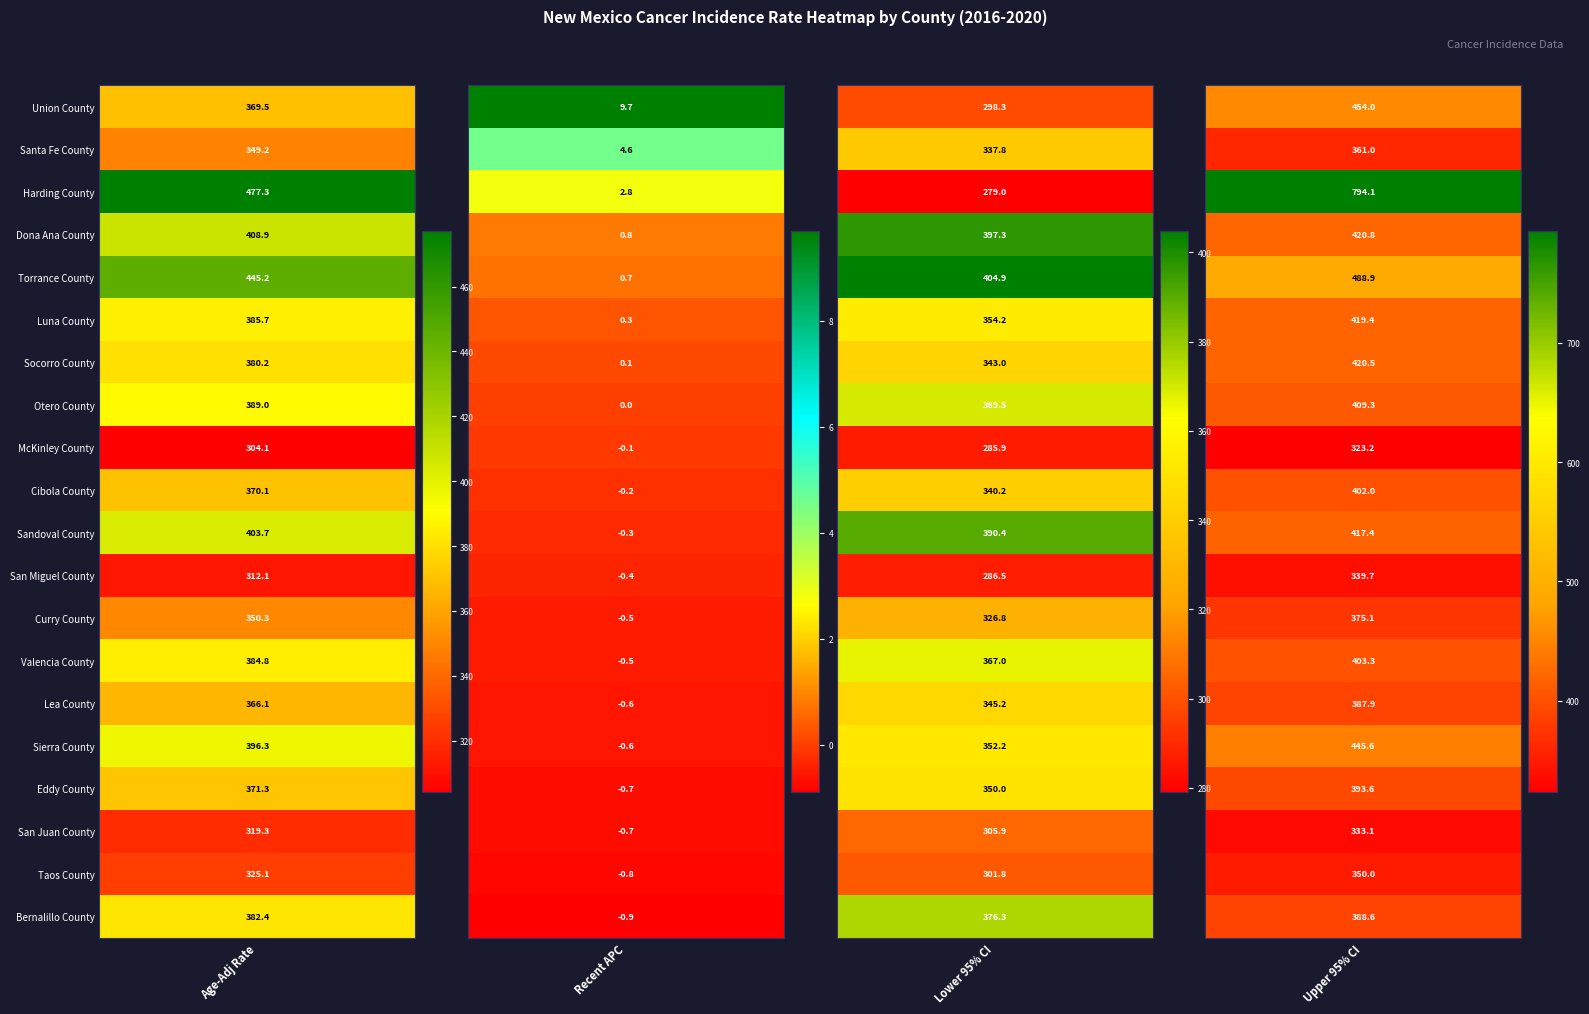

What is the minimum value shown in the chart?

-0.9